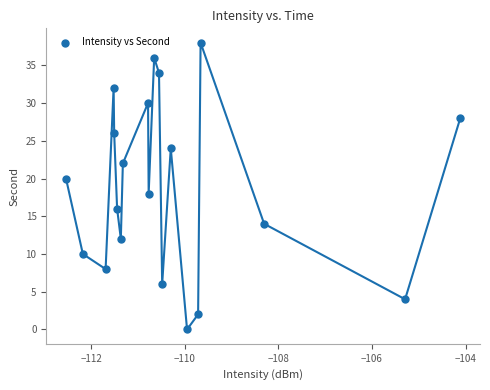

What is the range of Y values (max minus min)?

38